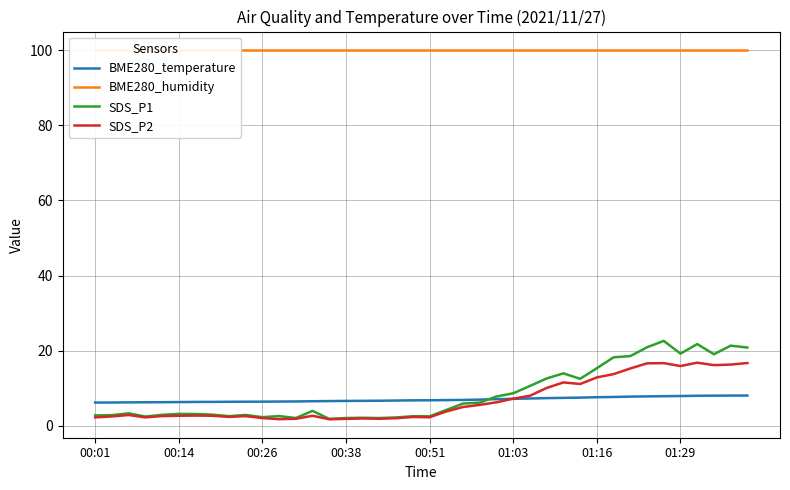

What are all the series names shown in the legend?

BME280_temperature, BME280_humidity, SDS_P1, SDS_P2